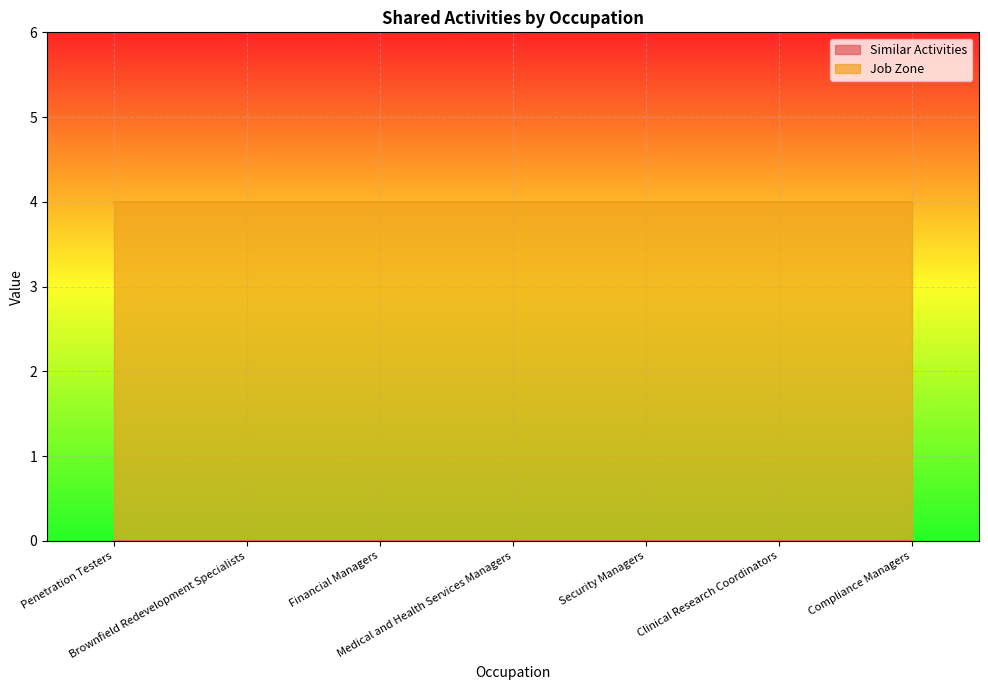

How many lines are shown in the chart?

2